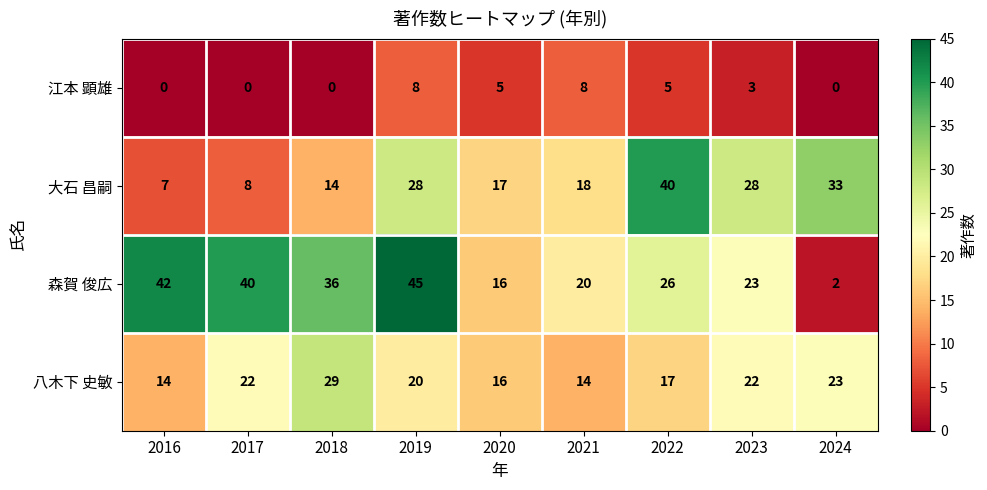

List the series in order of their peak value, lowest first.

江本 顕雄, 八木下 史敏, 大石 昌嗣, 森賀 俊広